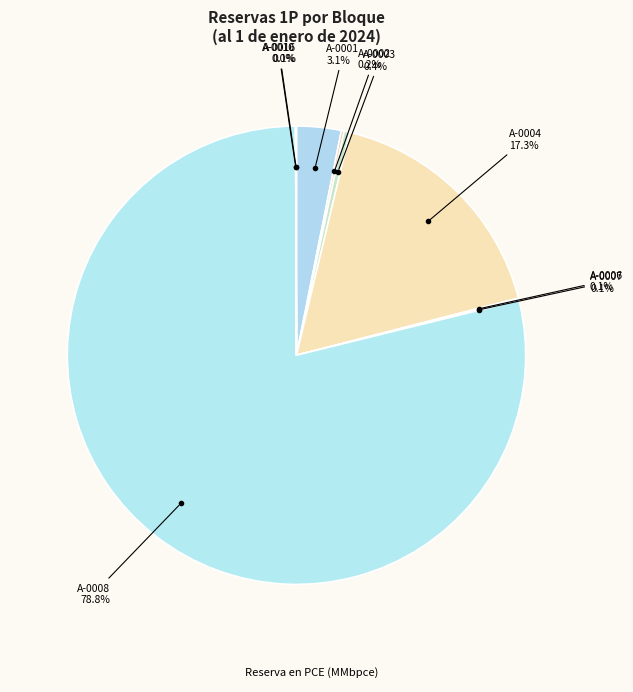

What is the largest slice in the pie chart?

A-0008